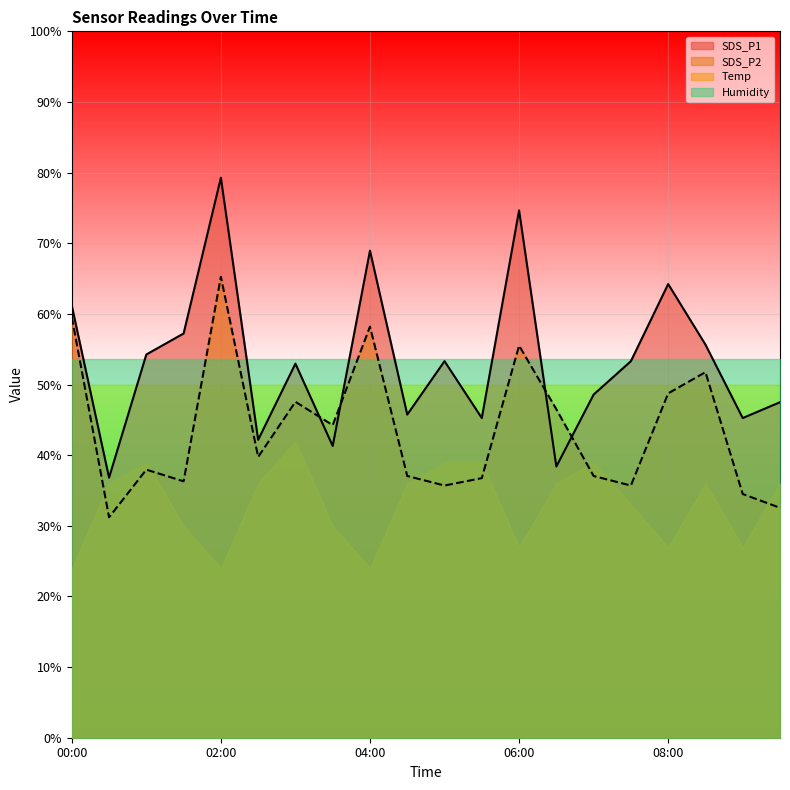

The SDS_P1 series shows 42.2 at 02:30. True or false?

True